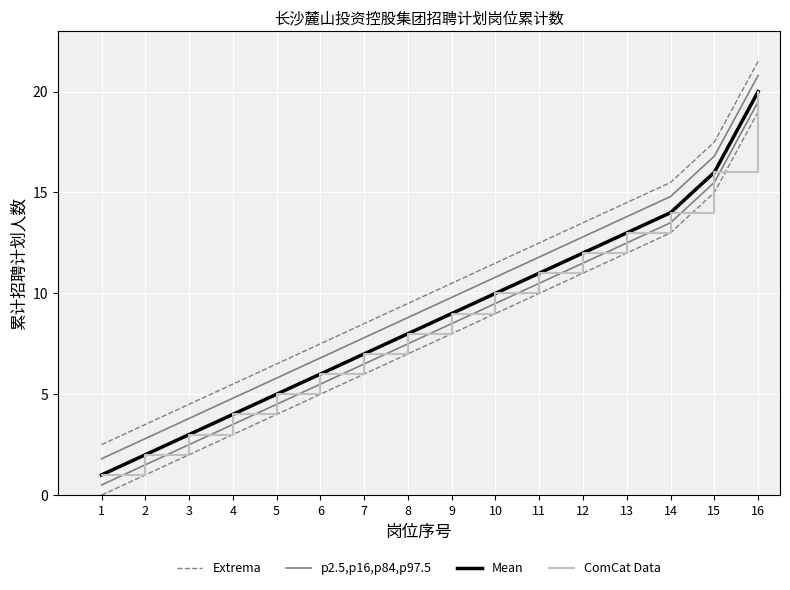

How many lines are shown in the chart?

4